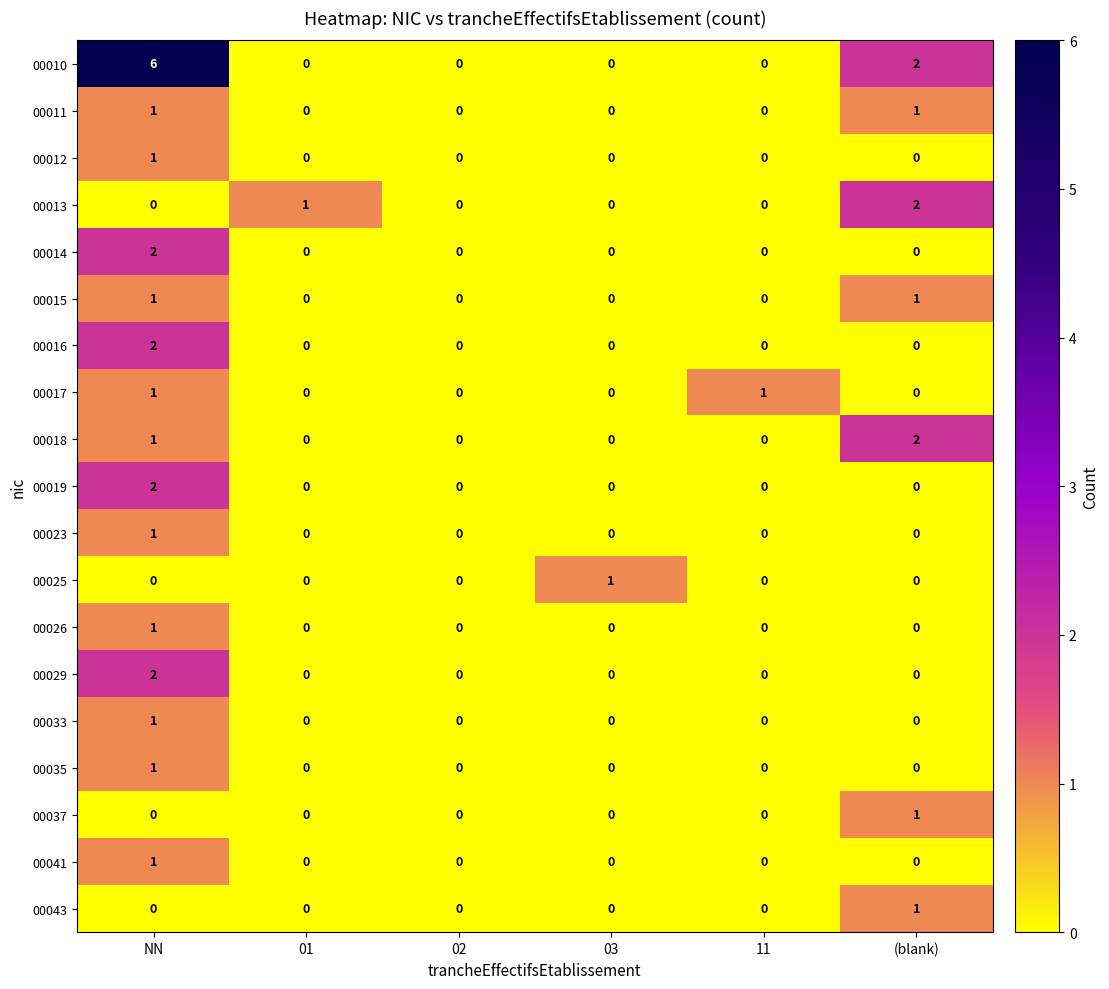

True or false: 00025 has a value of 0 at 01.

True